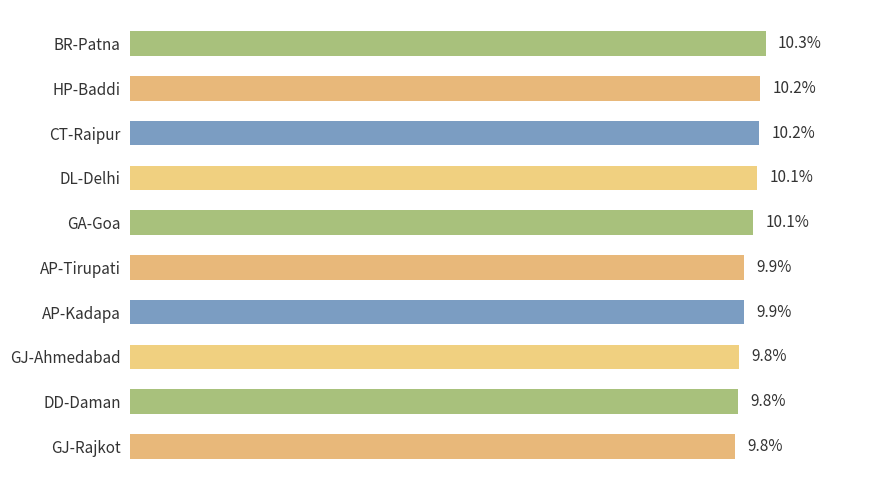

Which has a higher value, CT-Raipur or DL-Delhi?

CT-Raipur